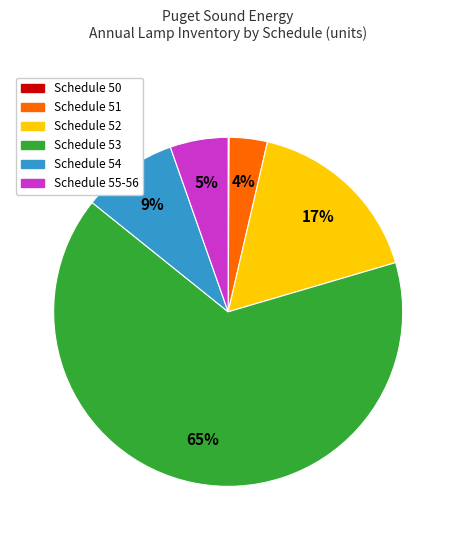

To the nearest percent, what is the difference between the largest and smallest slice percentages?

65%